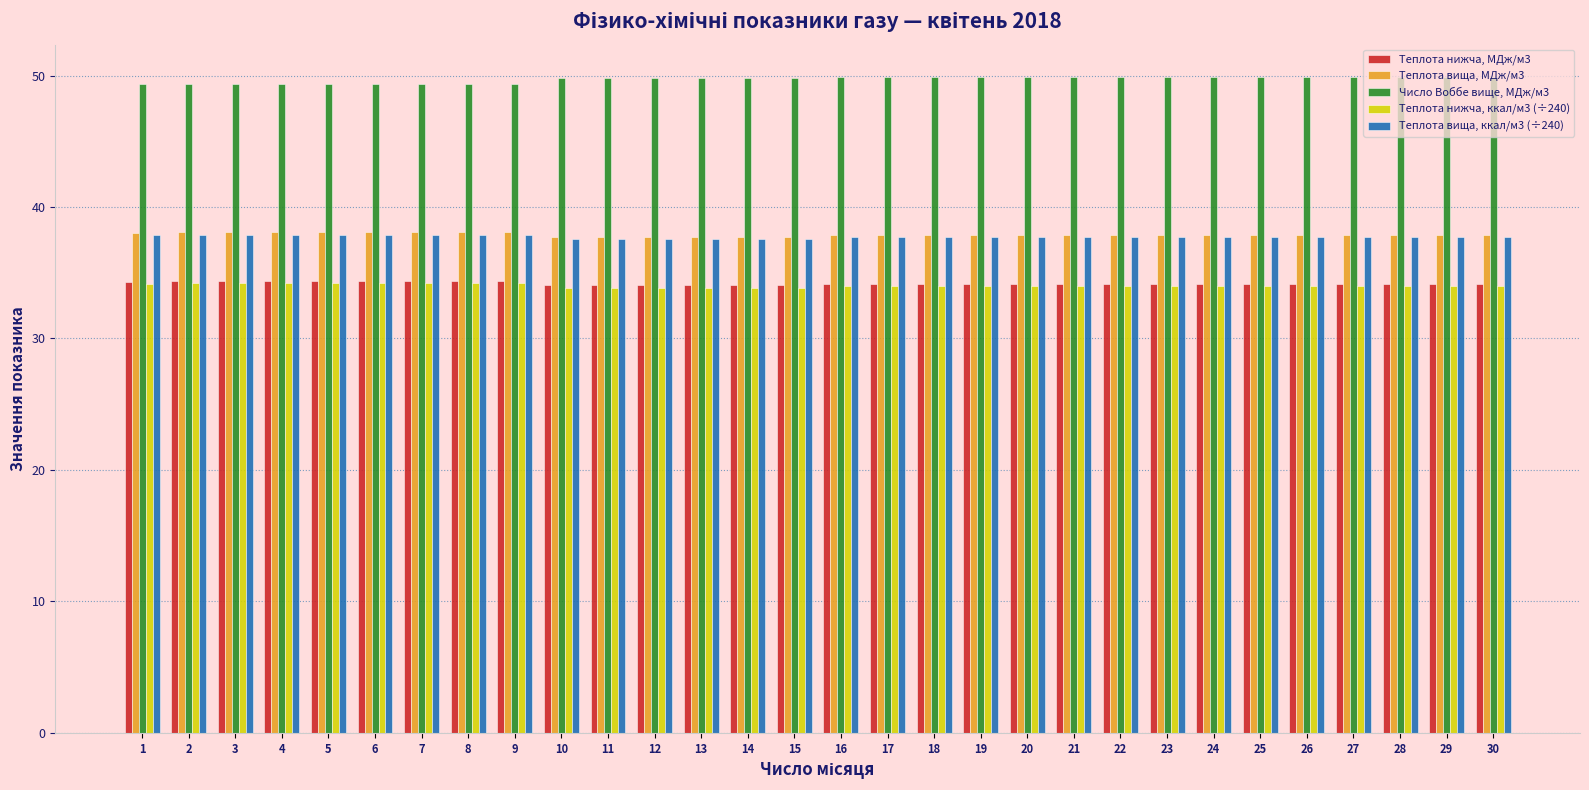

What is the total value across all series at 6?

193.9